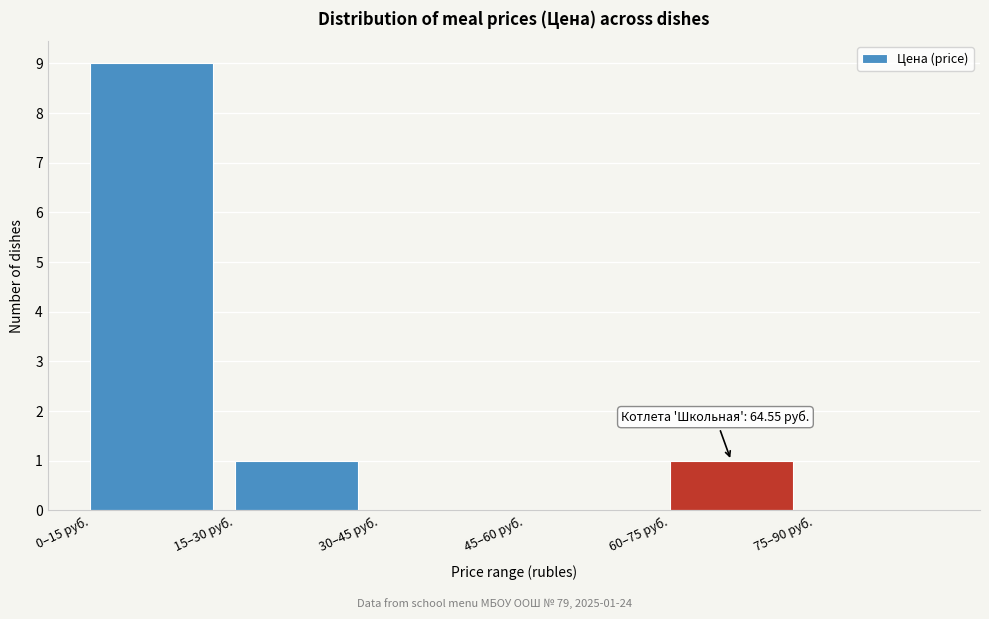

Reading right to left, list all the values displayed in this chart.

75–90 руб.=0	60–75 руб.=1	45–60 руб.=0	30–45 руб.=0	15–30 руб.=1	0–15 руб.=9